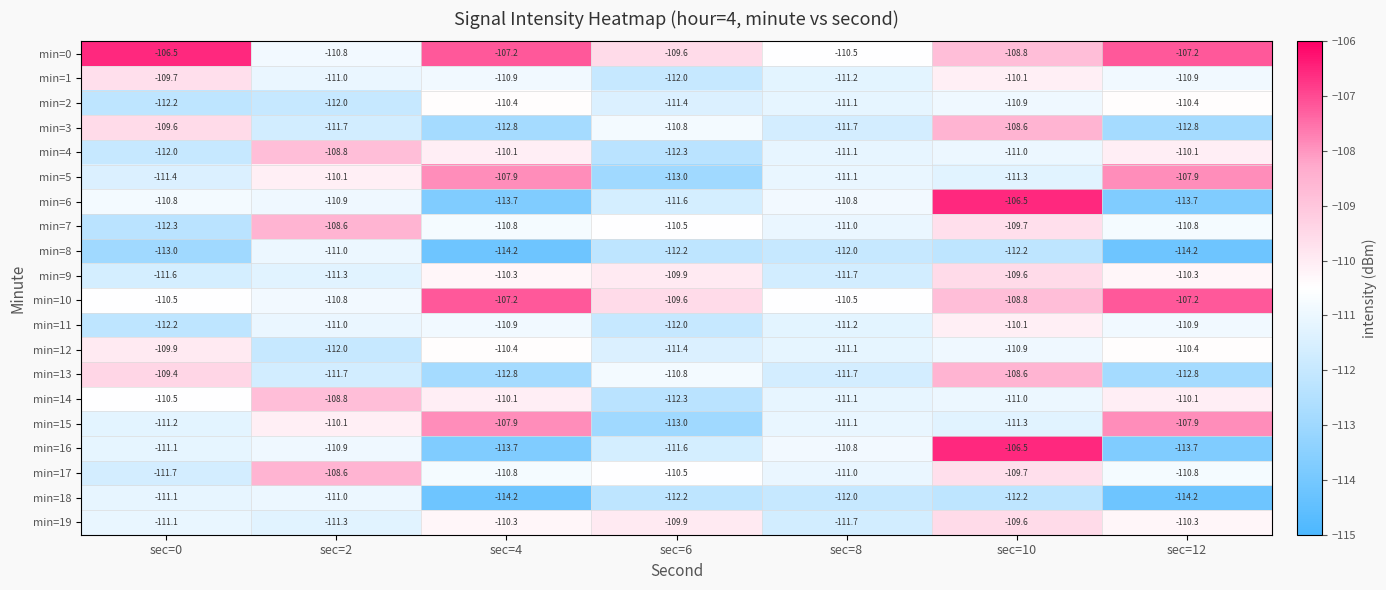

At how many categories does at least one series exceed -107?

2